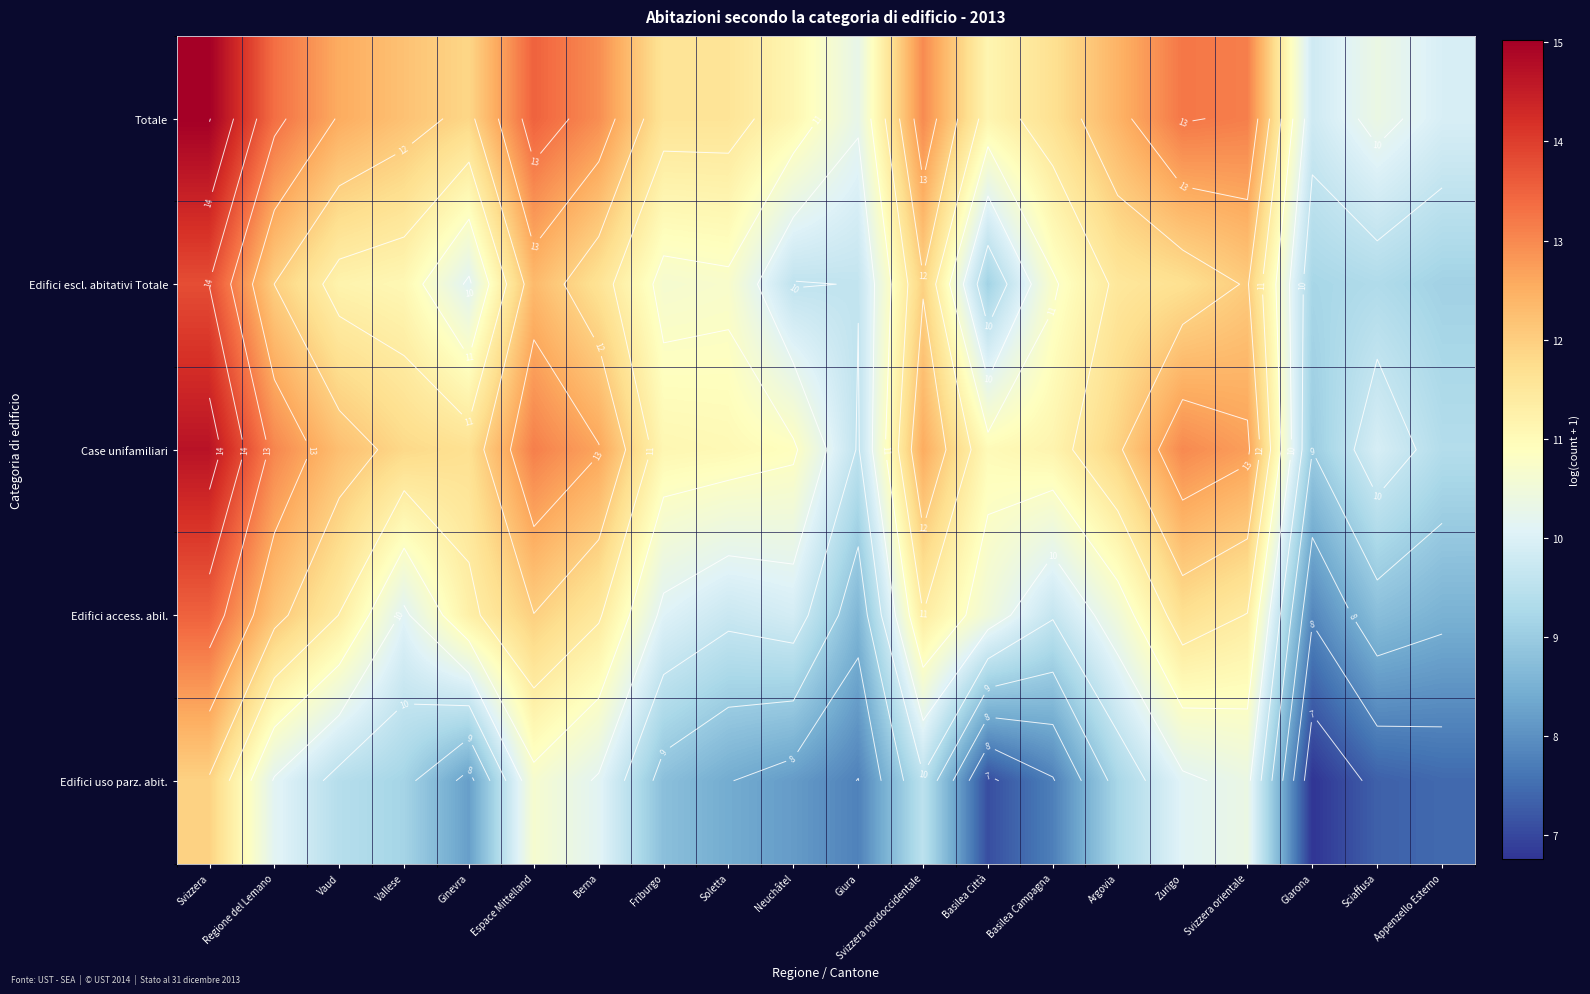

At how many categories does at least one series exceed 13?

5